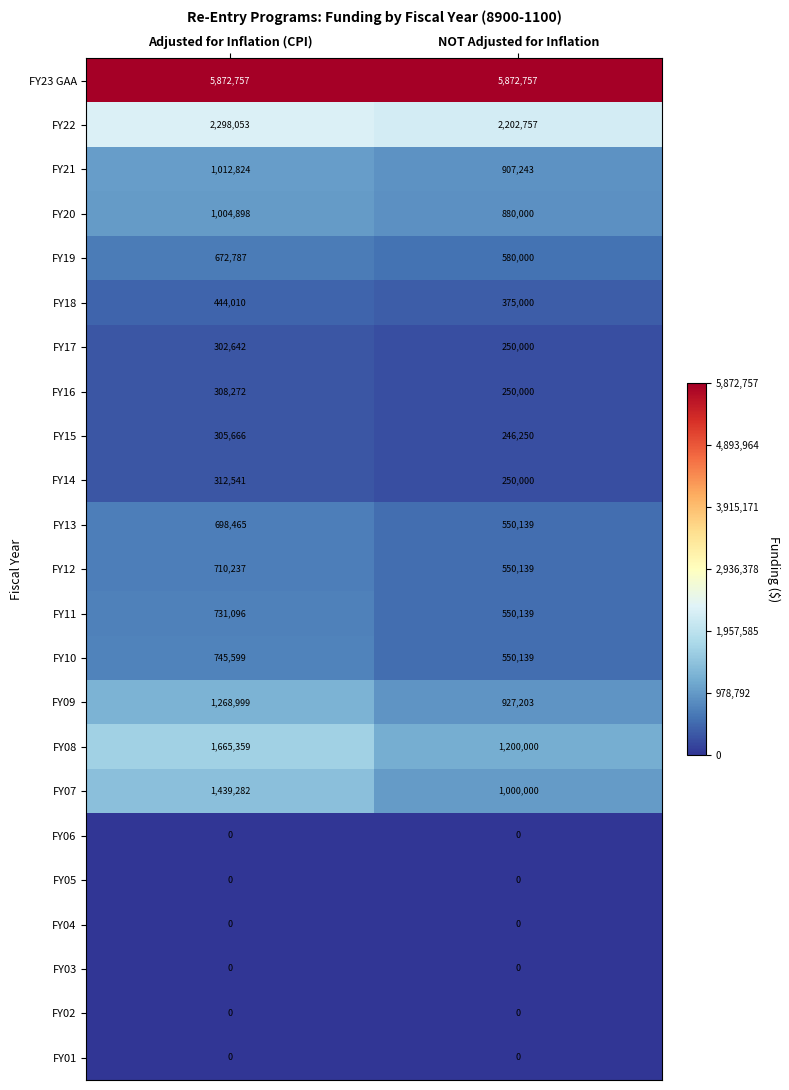

Which series has the largest total across all categories?

FY23 GAA